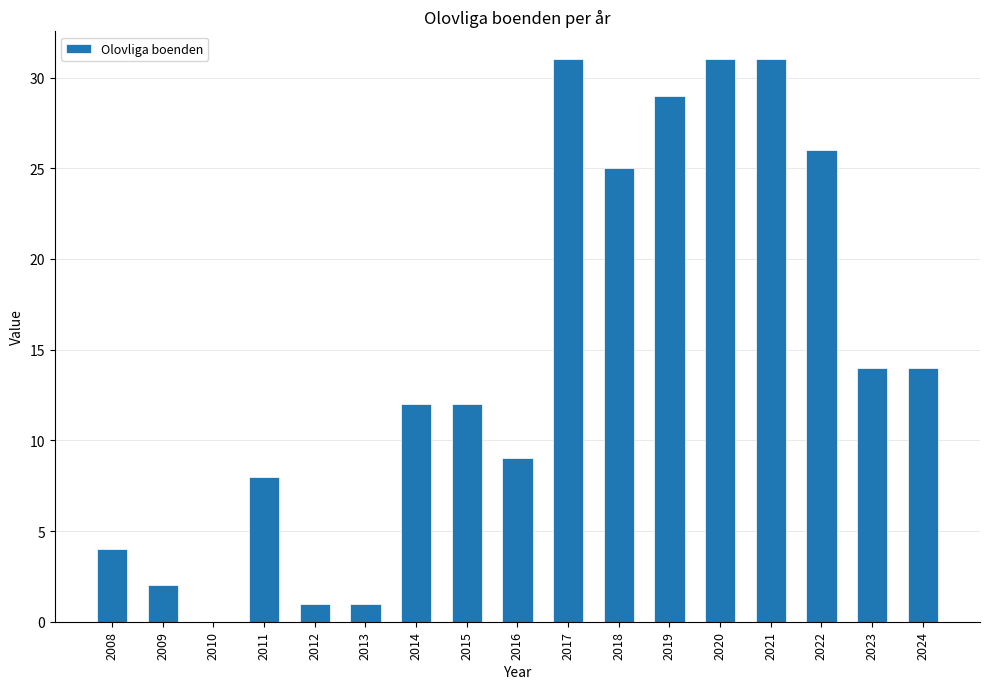

Reading left to right, extract all data points from this chart.

2008=4	2009=2	2010=0	2011=8	2012=1	2013=1	2014=12	2015=12	2016=9	2017=31	2018=25	2019=29	2020=31	2021=31	2022=26	2023=14	2024=14